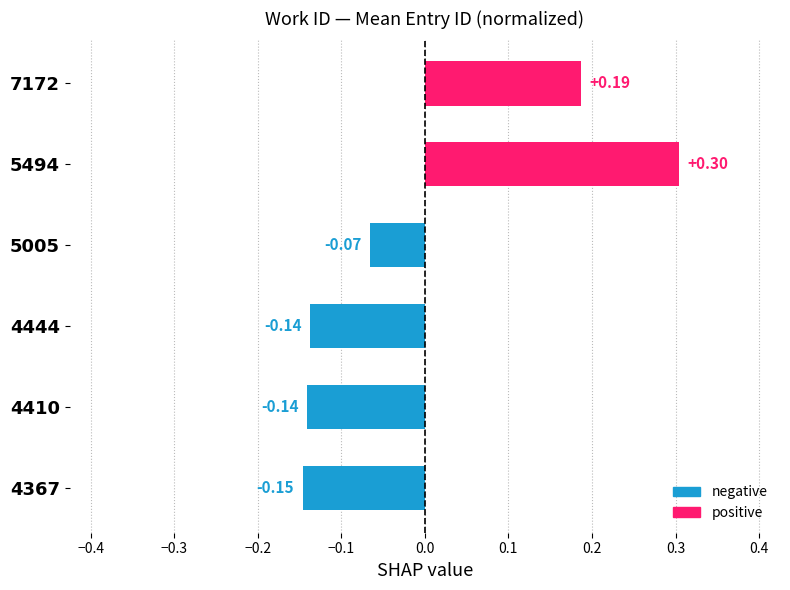

Are the bars horizontal?

Yes